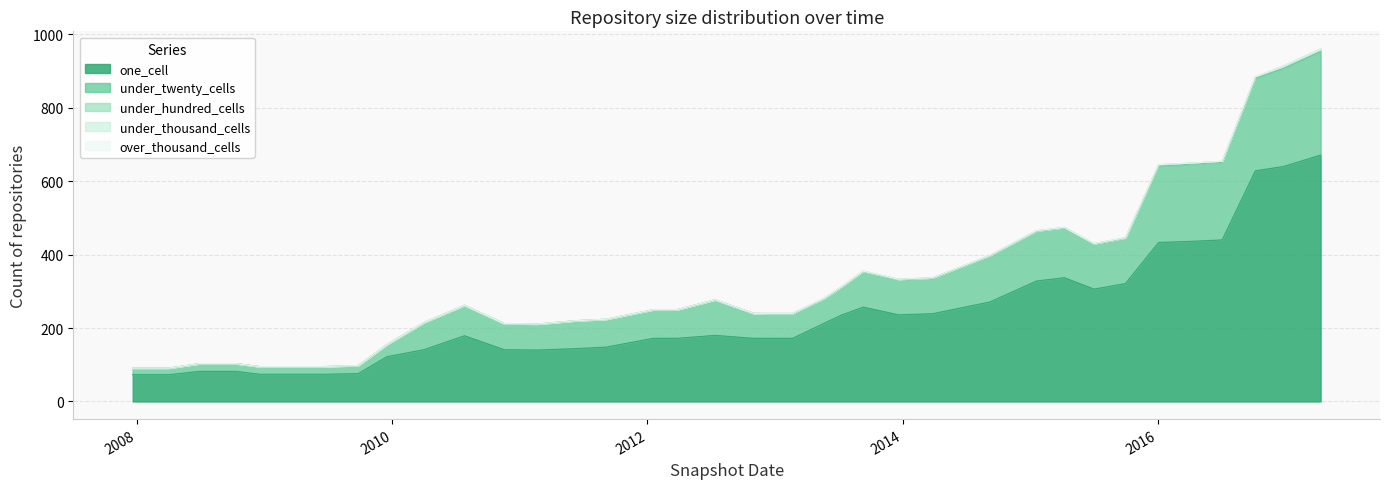

The value of under_thousand_cells at 2009-12-16 is 0. True or false?

True